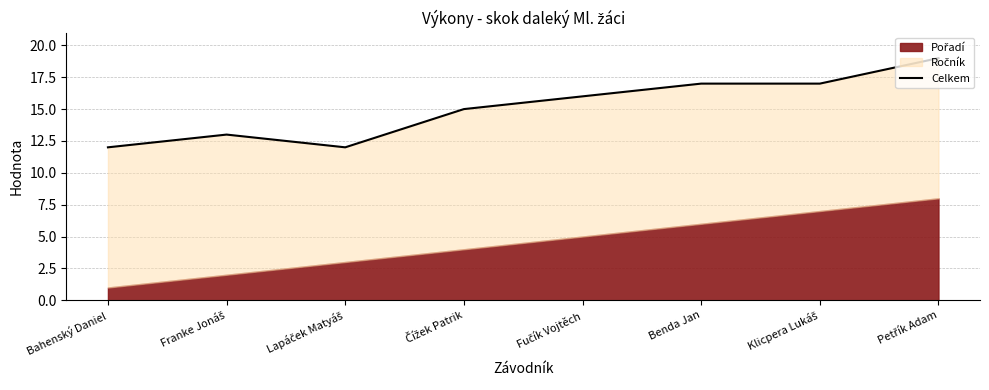

Where does the data first go above 16?

Benda Jan